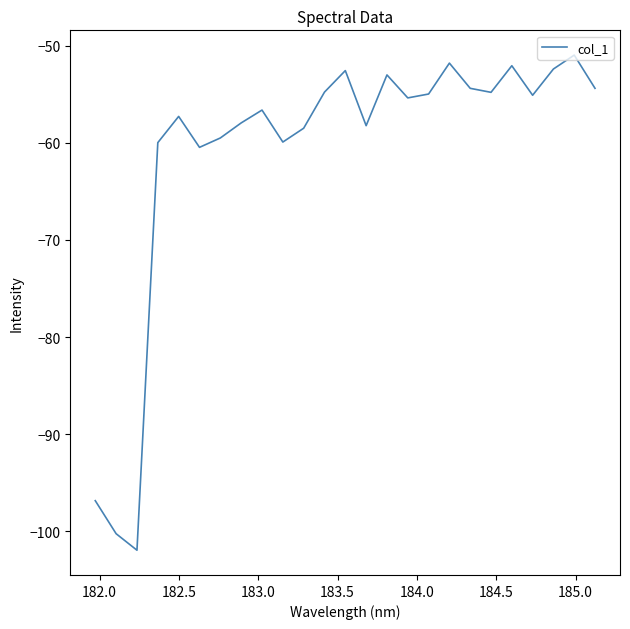

True or false: the data has more than 0 interior local peaks.

True